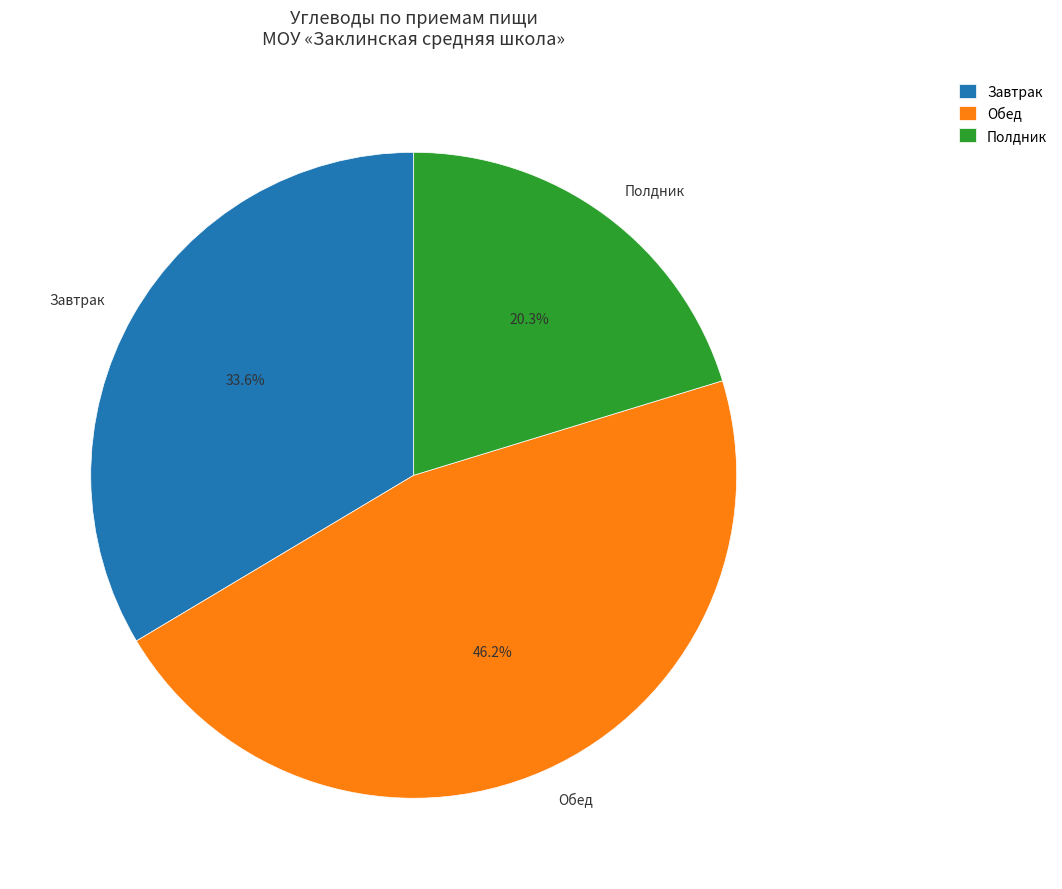

How much of the chart is everything except Обед?

53.8%